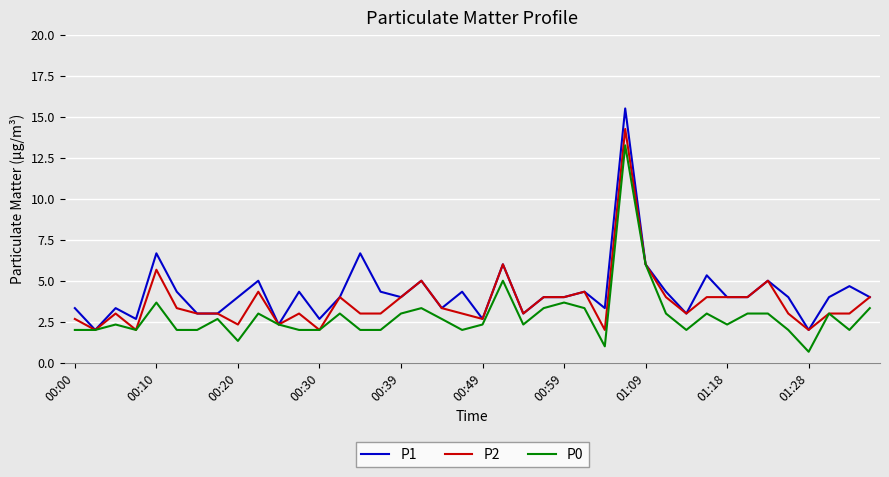

What is the maximum value shown in the chart?

15.5